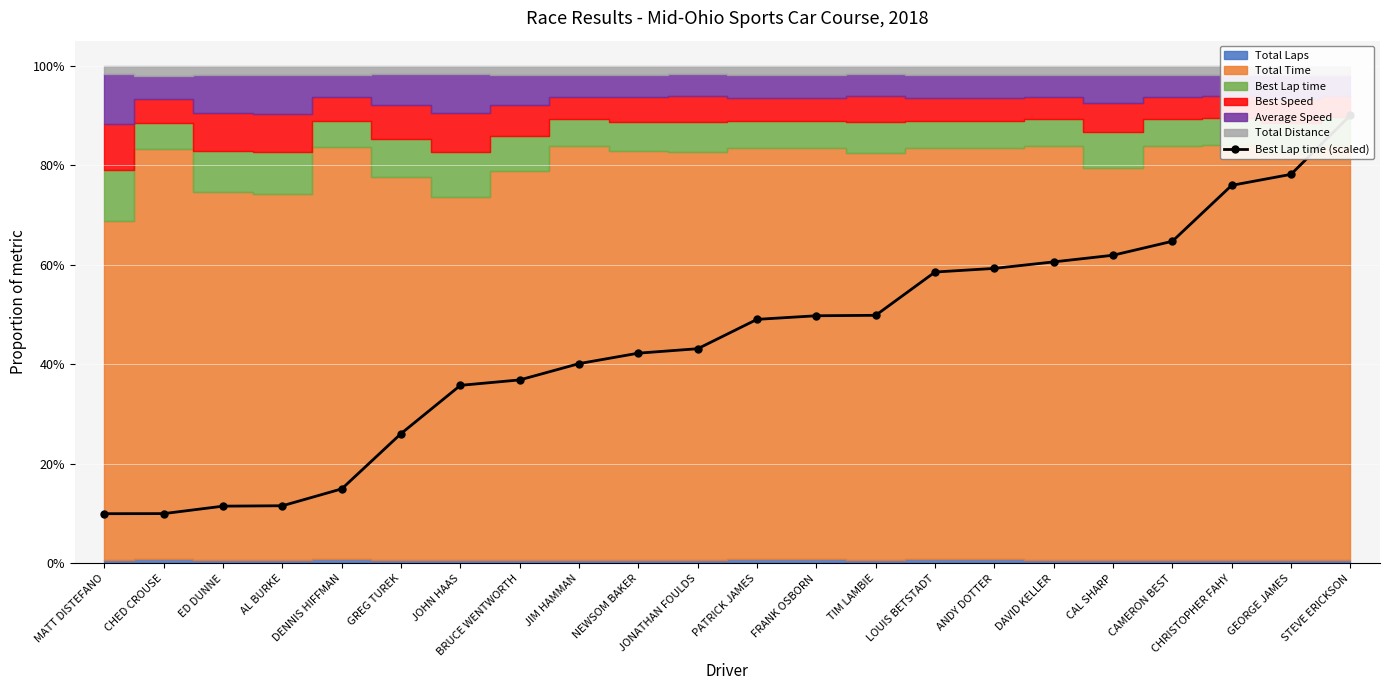

Reading right to left, transcribe all the data shown in this chart.

STEVE ERICKSON=90.0	GEORGE JAMES=78.2	CHRISTOPHER FAHY=75.9	CAMERON BEST=64.7	CAL SHARP=61.9	DAVID KELLER=60.6	ANDY DOTTER=59.3	LOUIS BETSTADT=58.5	TIM LAMBIE=49.8	FRANK OSBORN=49.8	PATRICK JAMES=49.0	JONATHAN FOULDS=43.1	NEWSOM BAKER=42.2	JIM HAMMAN=40.1	BRUCE WENTWORTH=36.9	JOHN HAAS=35.8	GREG TUREK=26.1	DENNIS HIFFMAN=15.0	AL BURKE=11.6	ED DUNNE=11.5	CHED CROUSE=10.0	MATT DISTEFANO=10.0